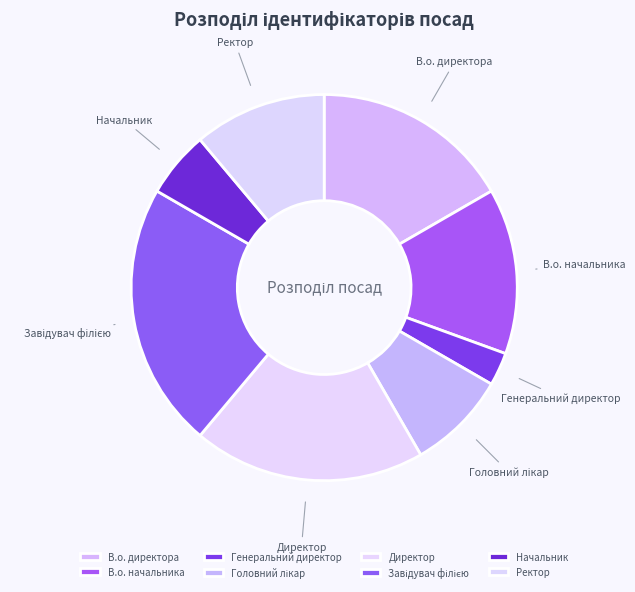

What is the ratio of the value at В.о. директора to the value at Генеральний директор?

6.0